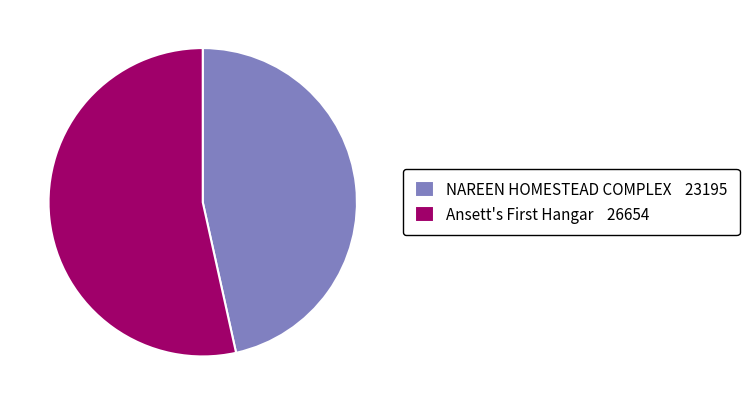

How many slices are in this pie chart?

2